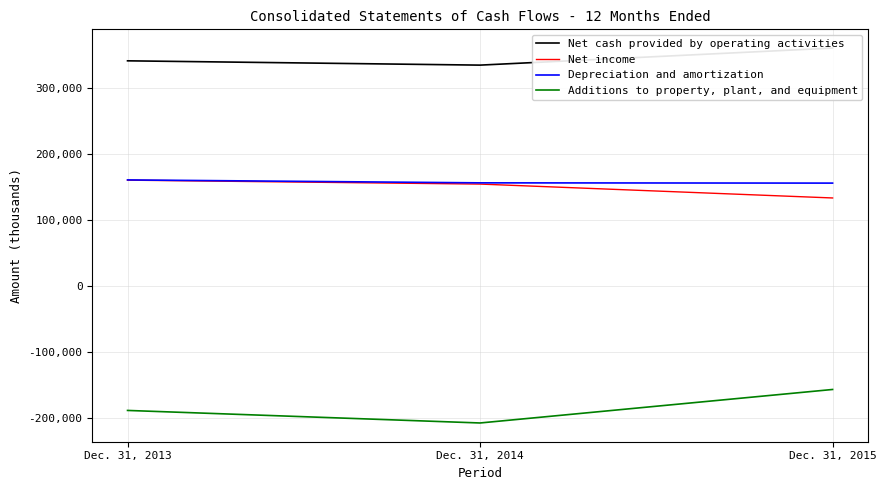

What is the value of the Net income point at the 2nd from the left?

154739